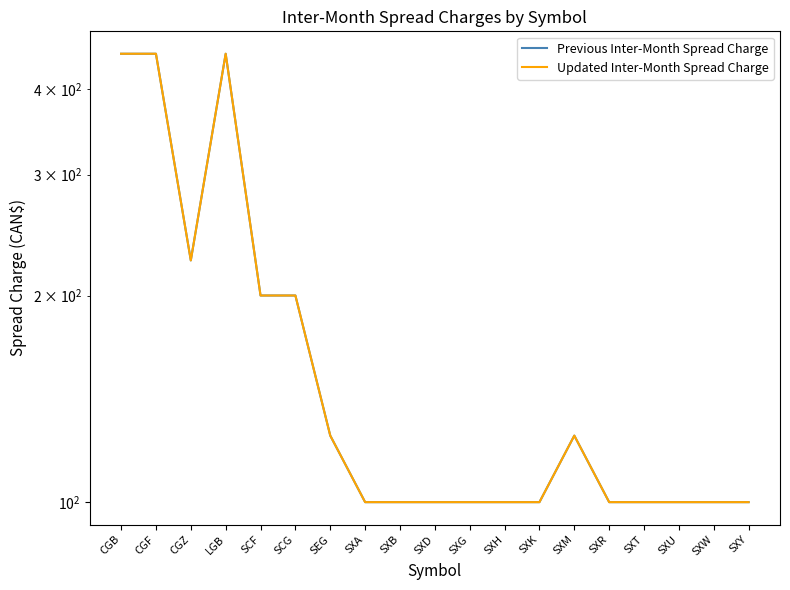

True or false: Updated Inter-Month Spread Charge has a value of 450 at CGB.

True